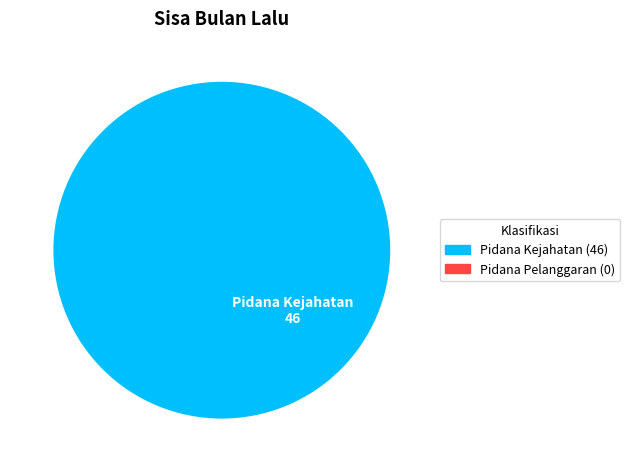

True or false: Pidana Kejahatan accounts for 100% of the total.

True